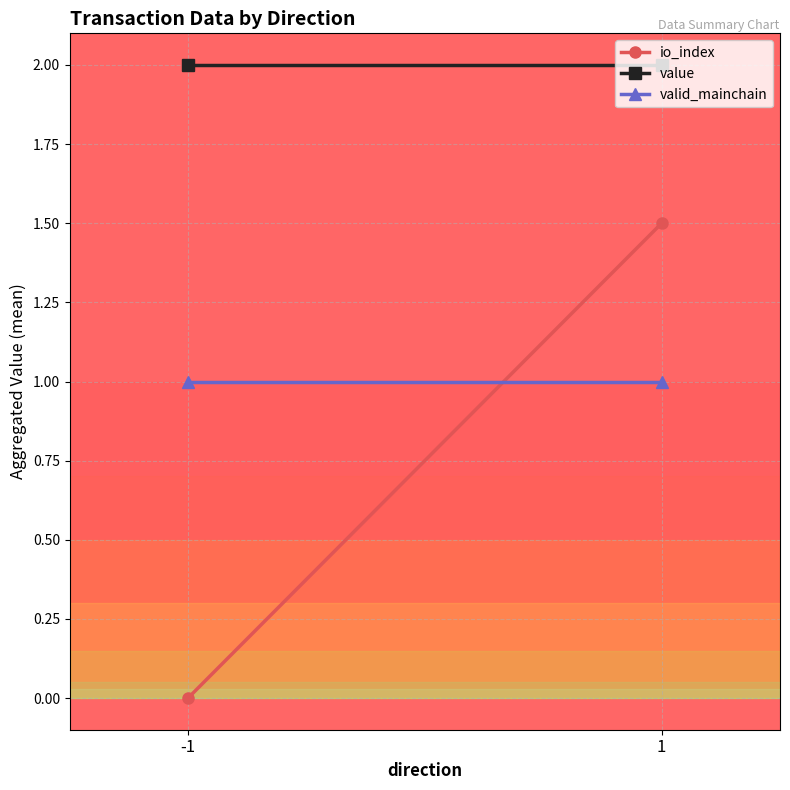

Which category has the highest value in the valid_mainchain series?

-1